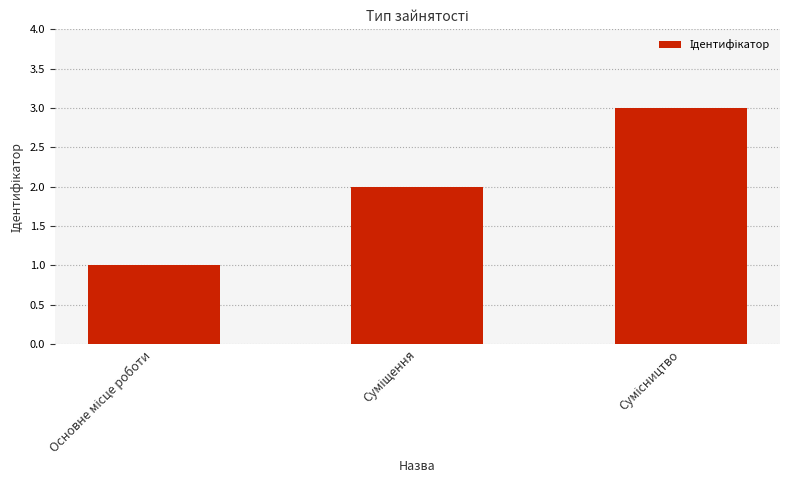

What is the greatest value displayed?

3